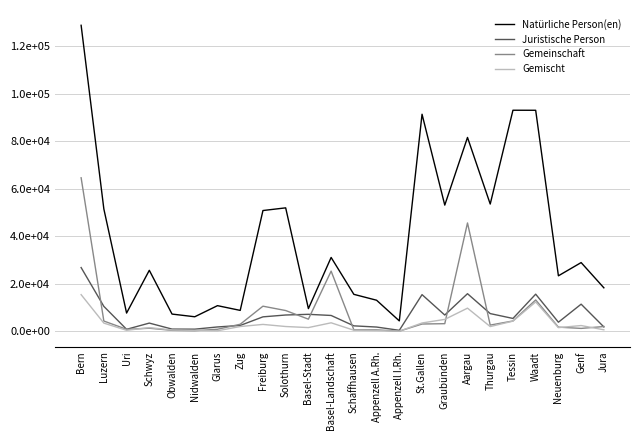

At how many categories does at least one series exceed 15214?

16